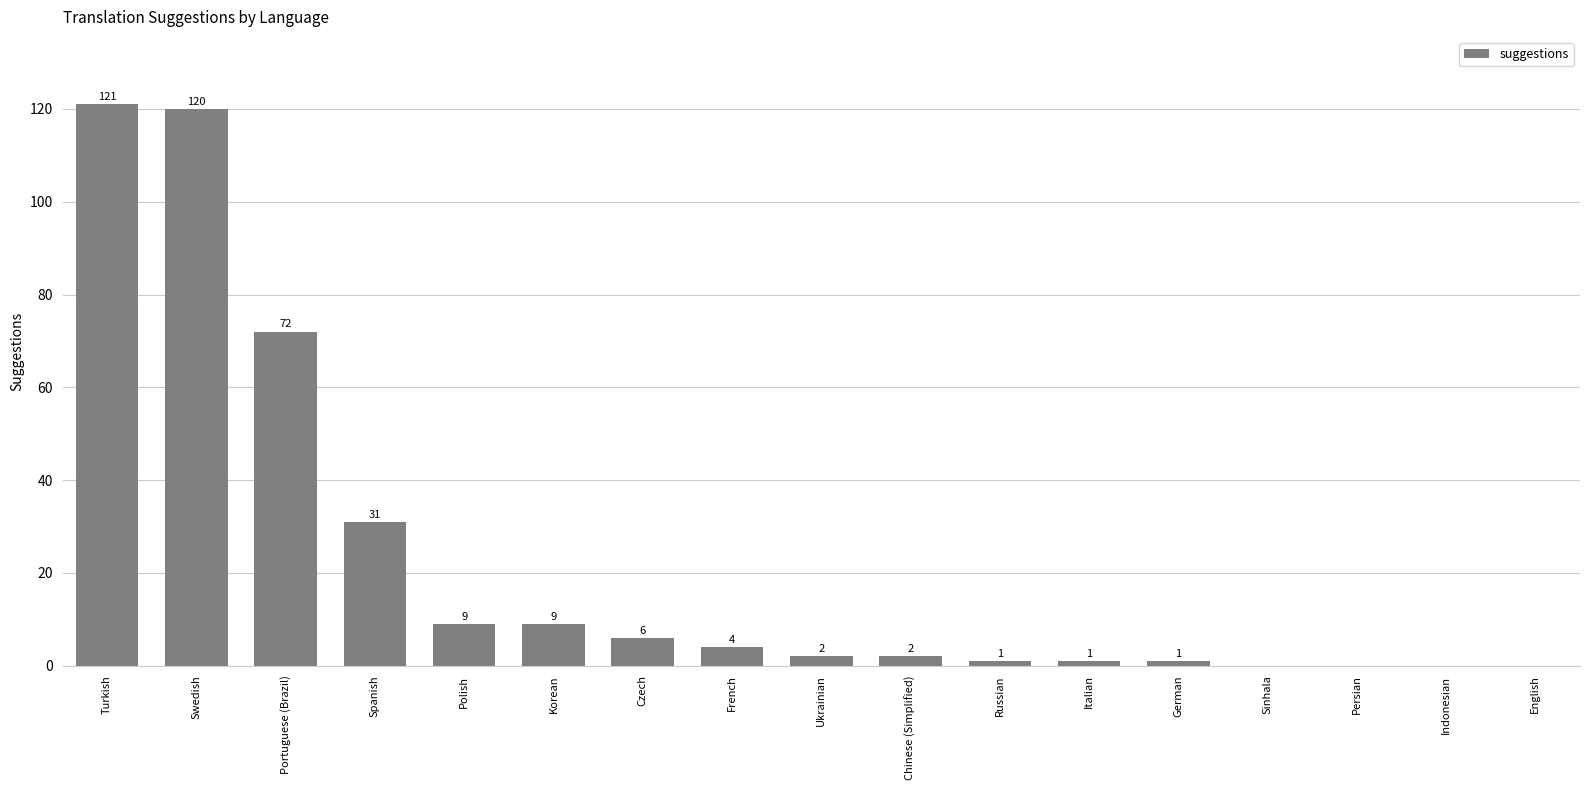

What is the change in value from Spanish to Persian?

-31